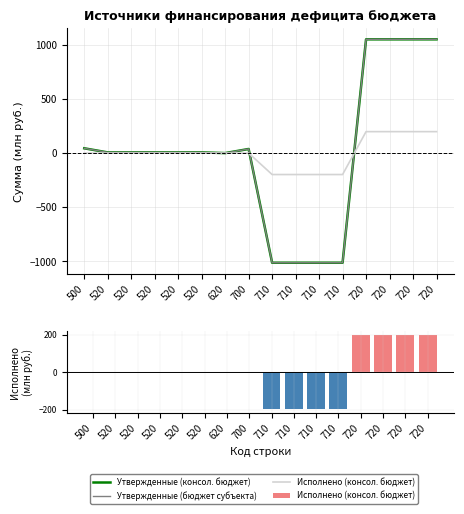

Reading left to right, what are all the values shown in this chart?

Утвержденные (консол. бюджет): 44.4	6.4	6.4	6.4	6.4	6.4	0.0	38.0	-1012.8	-1012.8	-1012.8	-1012.8	1050.7	1050.7	1050.7	1050.7
Утвержденные (бюджет субъекта): 44.4	6.4	6.4	6.4	6.4	6.4	0.0	38.0	-1012.8	-1012.8	-1012.8	-1012.8	1050.7	1050.7	1050.7	1050.7
Исполнено (консол. бюджет): 0.2	0.0	0.0	0.0	0.0	0.0	0.0	0.2	-198.0	-198.0	-198.0	-198.0	198.2	198.2	198.2	198.2